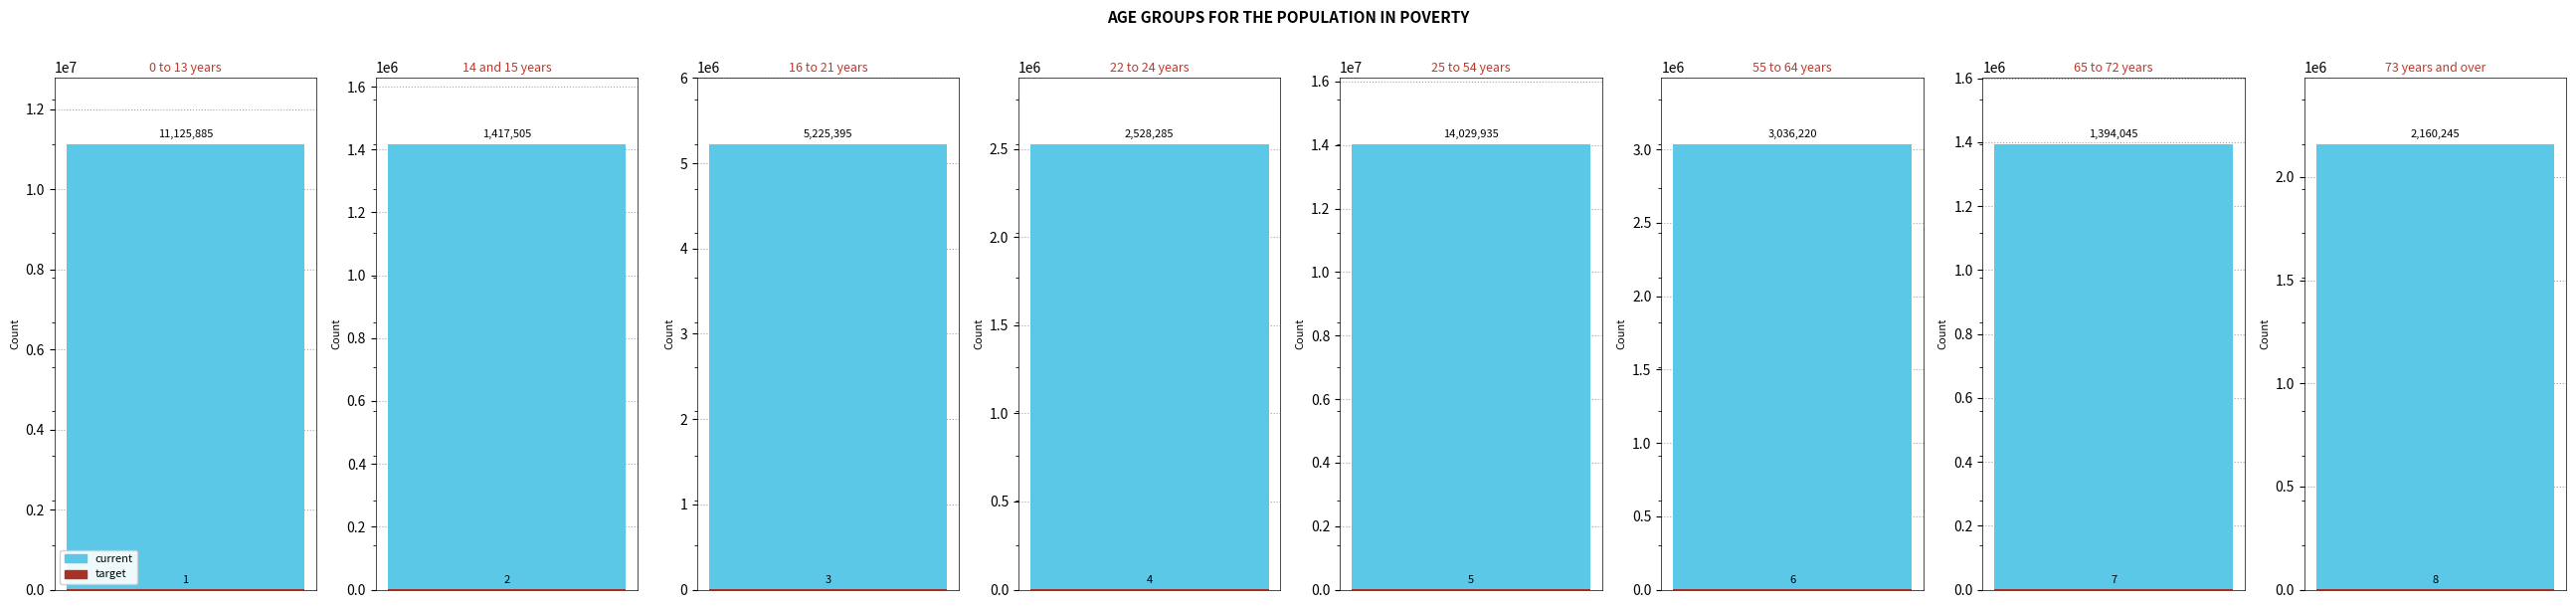

What is the average value of the target series?

4